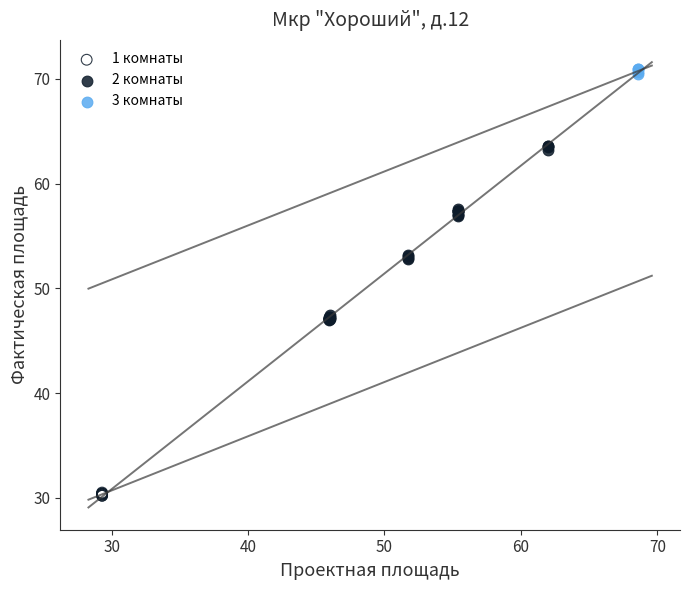

Which series contains the highest Y value?

3 комнаты